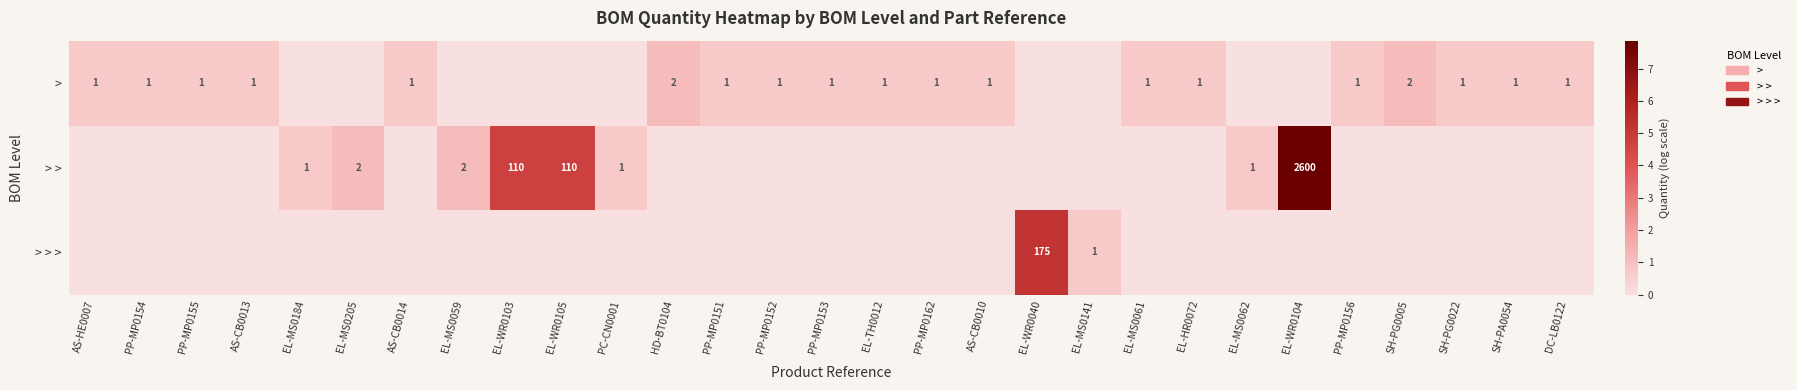

List the labels in order of > > value, largest first.

EL-WR0104, EL-WR0103, EL-WR0105, EL-MS0205, EL-MS0059, EL-MS0184, PC-CN0001, EL-MS0062, AS-HE0007, PP-MP0154, PP-MP0155, AS-CB0013, AS-CB0014, HD-BT0104, PP-MP0151, PP-MP0152, PP-MP0153, EL-TH0012, PP-MP0162, AS-CB0010, EL-WR0040, EL-MS0141, EL-MS0061, EL-HR0072, PP-MP0156, SH-PG0005, SH-PG0022, SH-PA0054, DC-LB0122